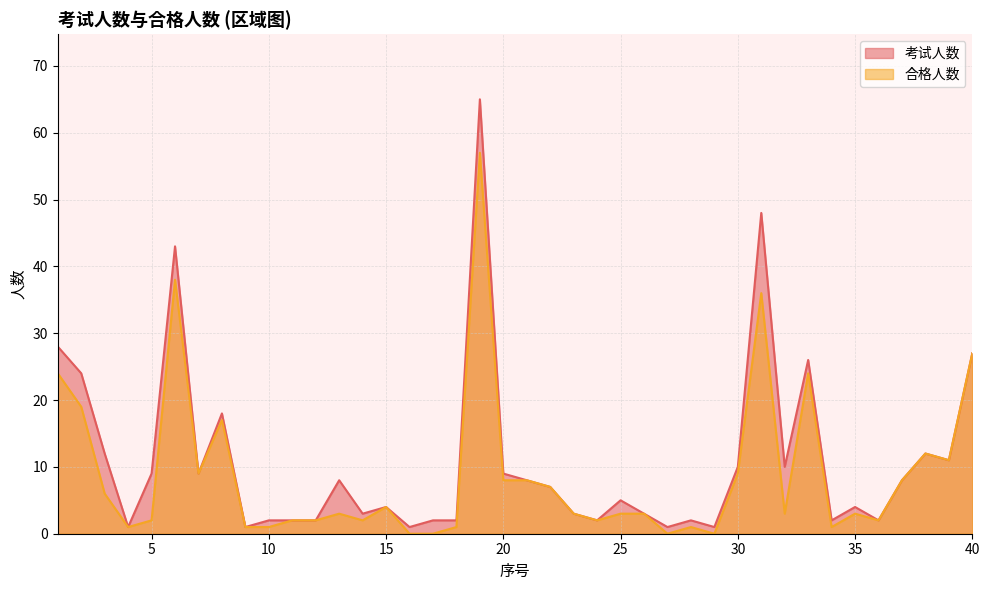

Reading left to right, list all the values displayed in this chart.

考试人数: 1=28	2=24	3=12	4=1	5=9	6=43	7=9	8=18	9=1	10=2	11=2	12=2	13=8	14=3	15=4	16=1	17=2	18=2	19=65	20=9	21=8	22=7	23=3	24=2	25=5	26=3	27=1	28=2	29=1	30=10	31=48	32=10	33=26	34=2	35=4	36=2	37=8	38=12	39=11	40=27
合格人数: 1=24	2=19	3=6	4=1	5=2	6=38	7=9	8=17	9=1	10=1	11=2	12=2	13=3	14=2	15=4	16=0	17=0	18=1	19=57	20=8	21=8	22=7	23=3	24=2	25=3	26=3	27=0	28=1	29=0	30=9	31=36	32=3	33=24	34=1	35=3	36=2	37=8	38=12	39=11	40=27